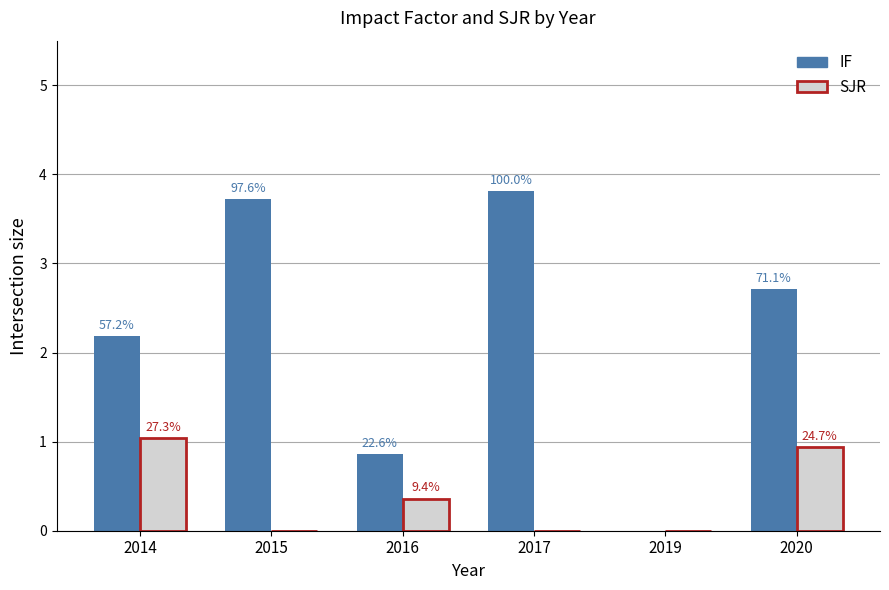

How many groups of bars are there?

6